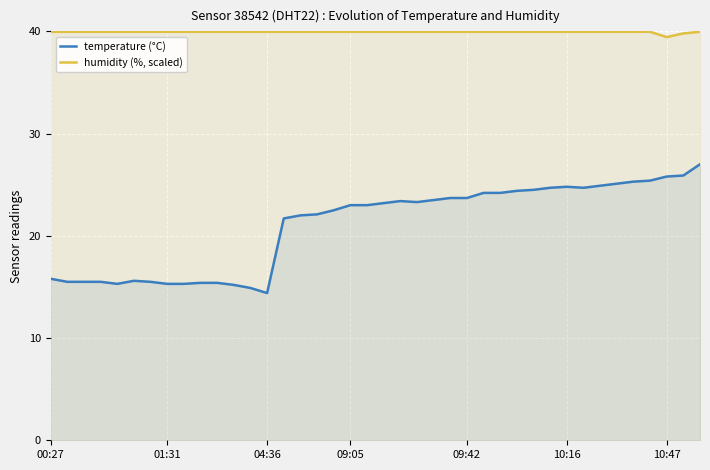

Which series has the largest total across all categories?

humidity (%, scaled)